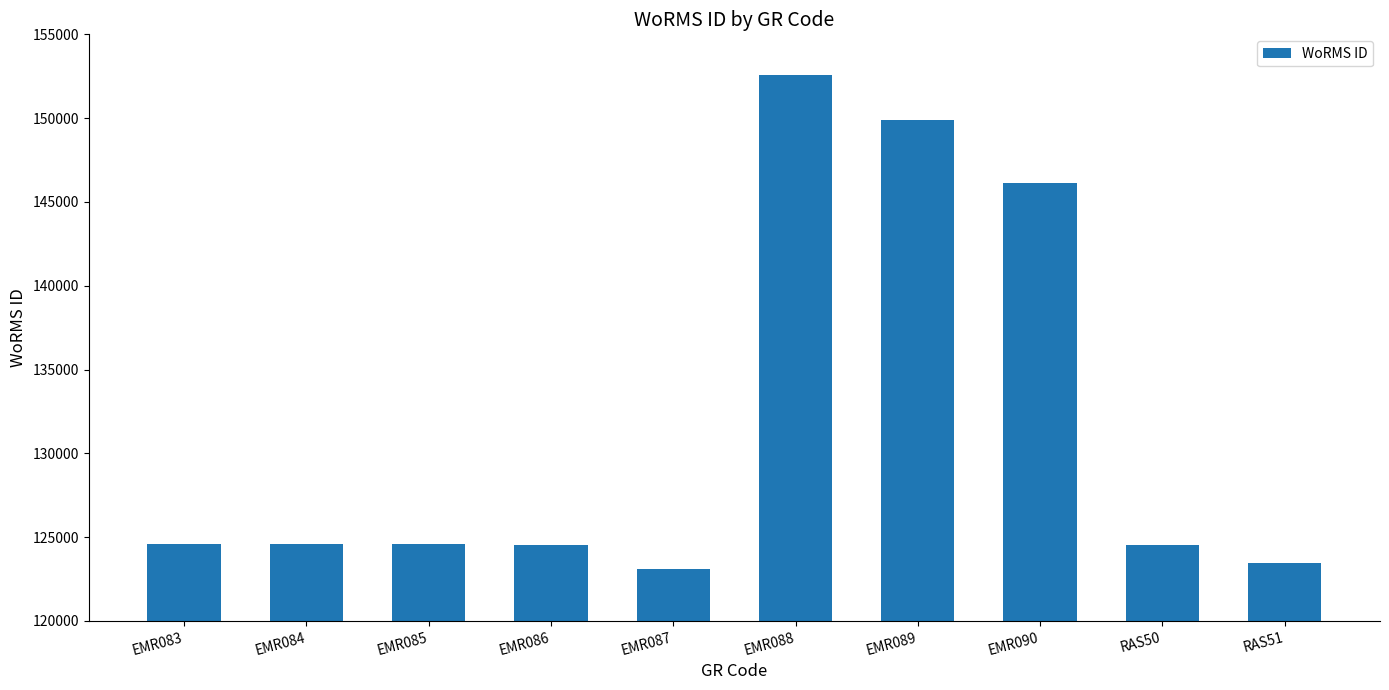

What is the approximate value at RAS51?

123449